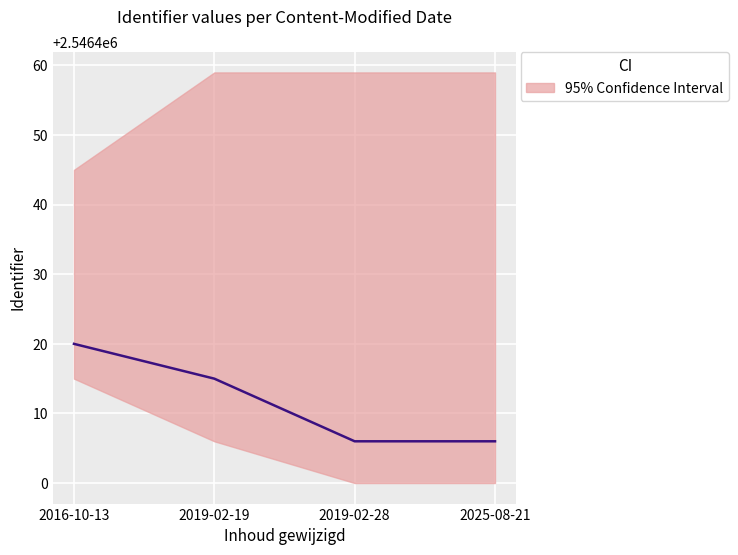

Reading left to right, list all the values displayed in this chart.

2016-10-13=2546420	2019-02-19=2546415	2019-02-28=2546406	2025-08-21=2546406